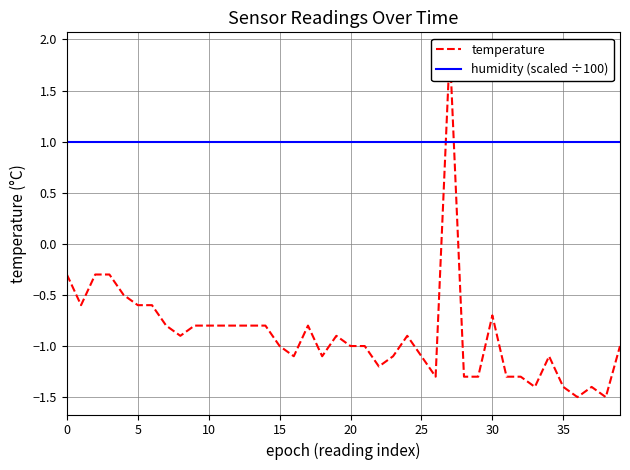

Rank the series by their average value, from lowest to highest.

temperature, humidity (scaled ÷100)